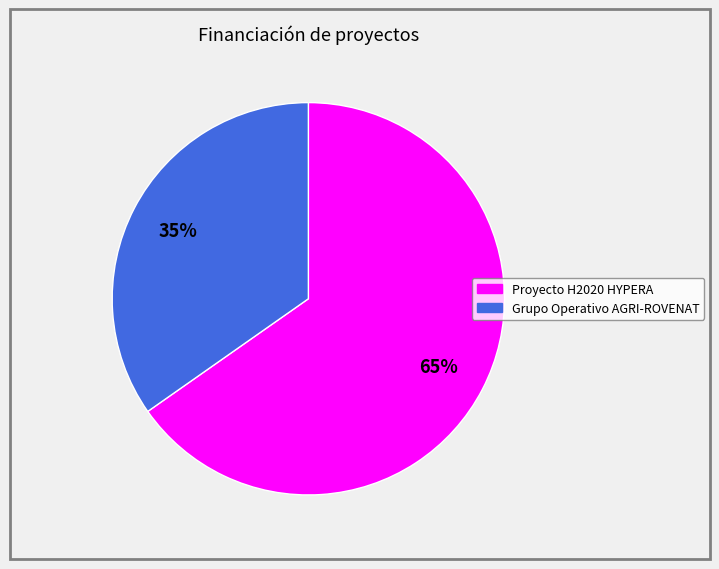

Which category has the biggest portion of the pie?

Proyecto H2020 HYPERA